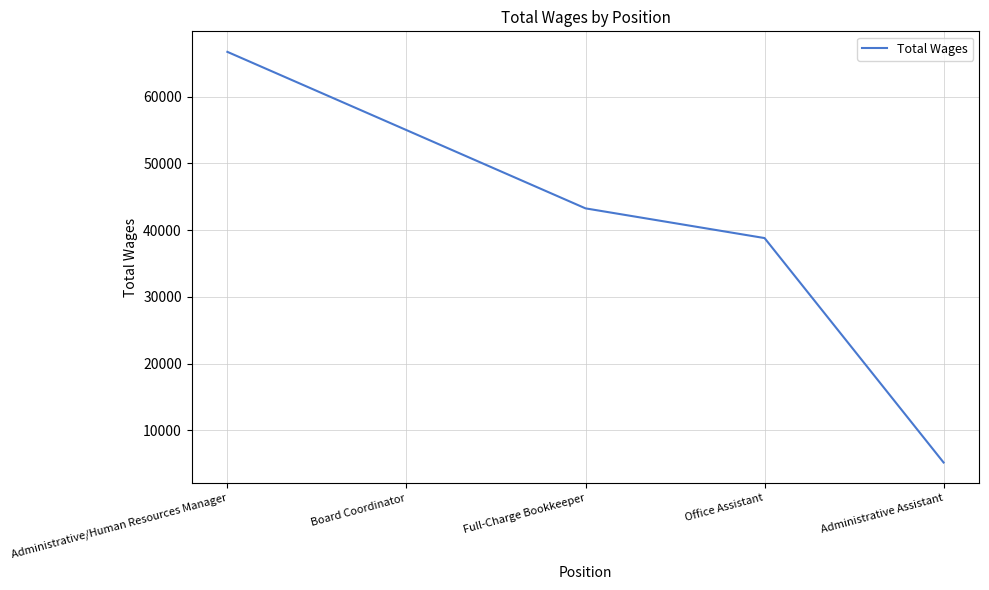

Where does the data first go above 43270?

Administrative/Human Resources Manager